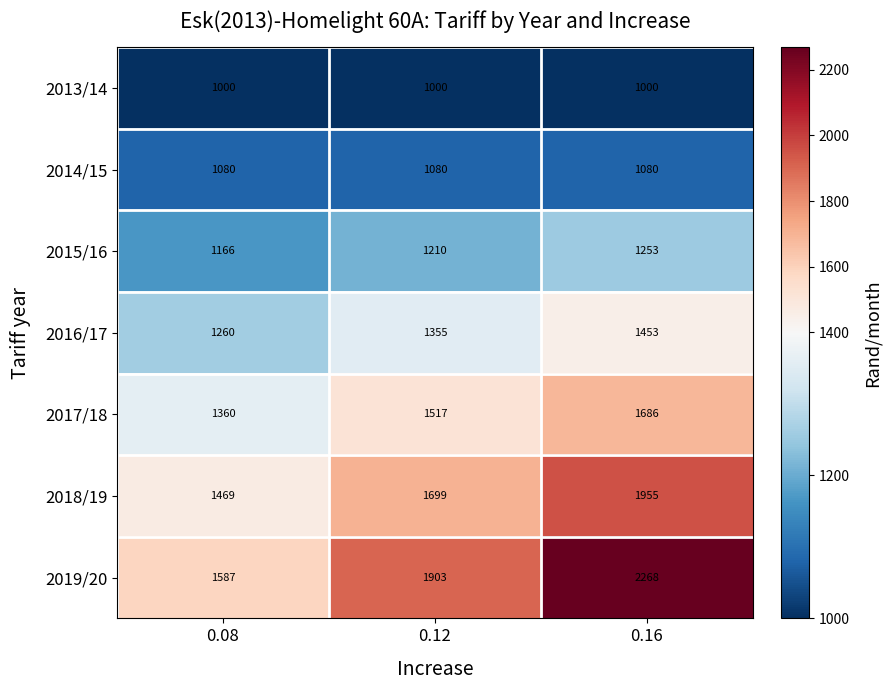

The 2019/20 series shows 1587 at 0.08. True or false?

True